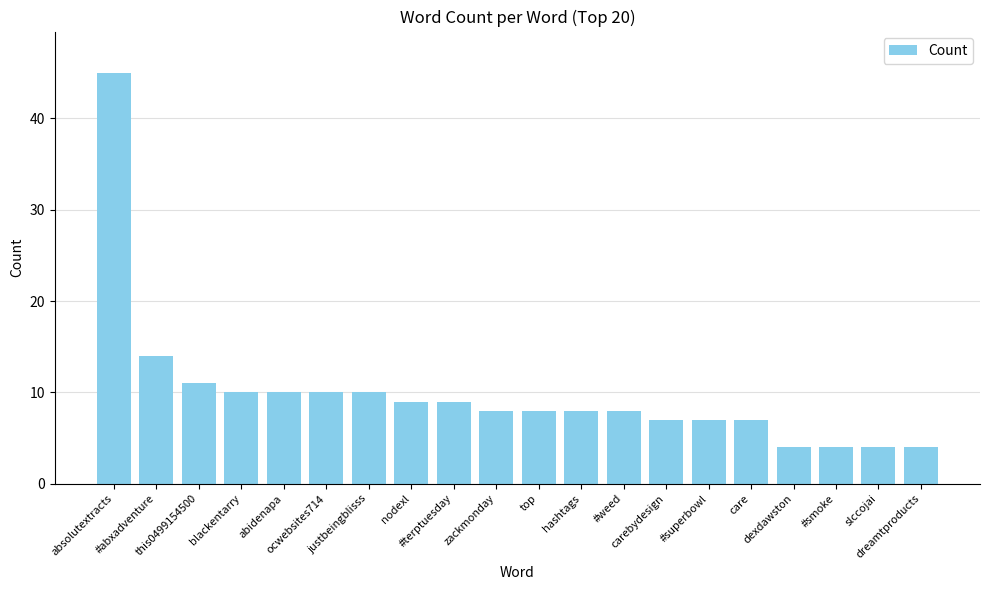

What is the sum of all values?

197